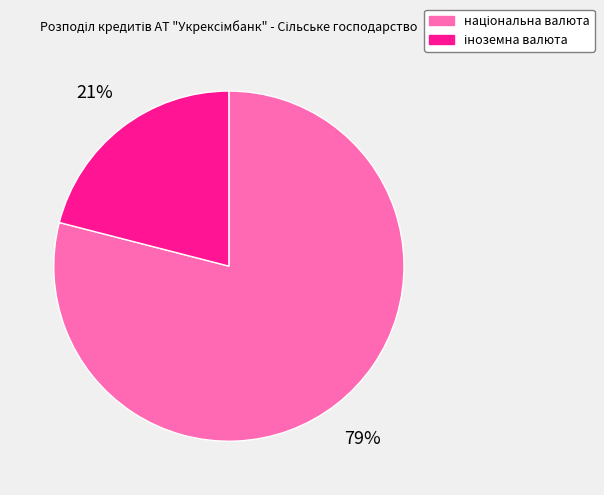

Is there any slice that represents more than half of the pie?

Yes